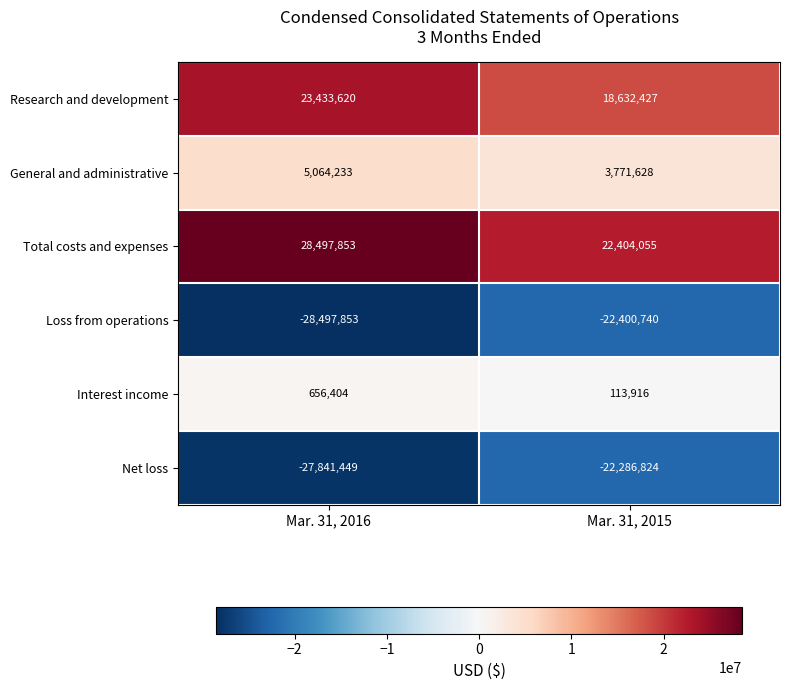

Between Mar. 31, 2016 and Mar. 31, 2015, which series saw the biggest shift?

Loss from operations